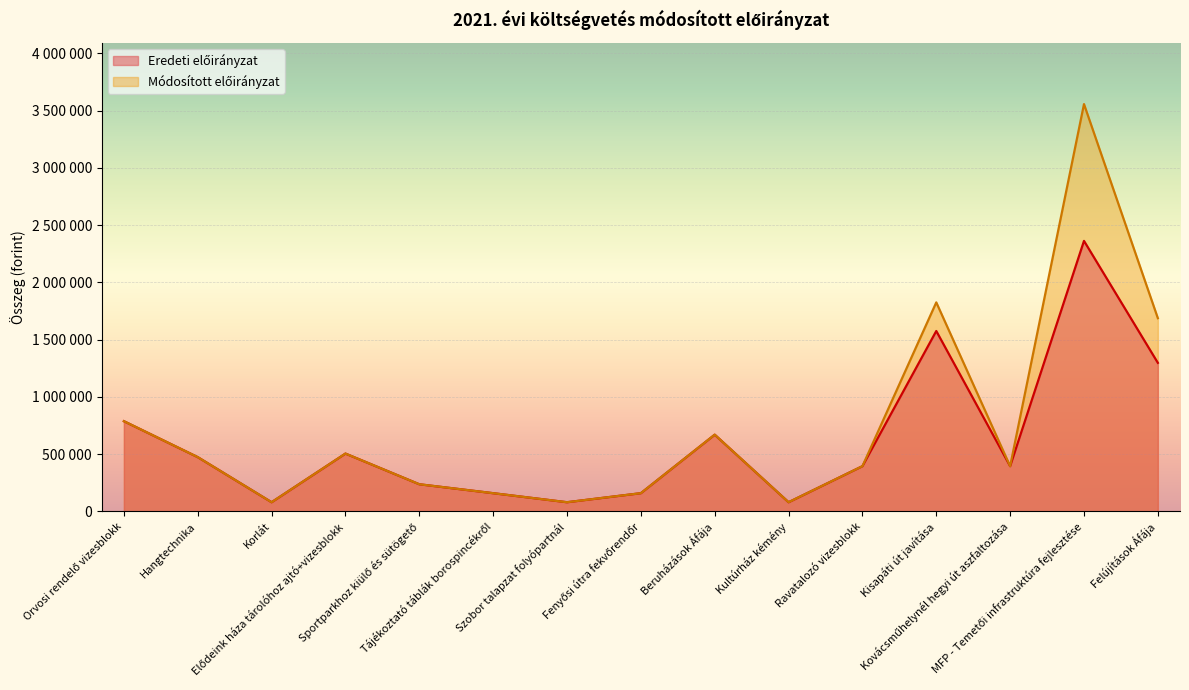

What is the sum of all Módosított előirányzat values?

11079525